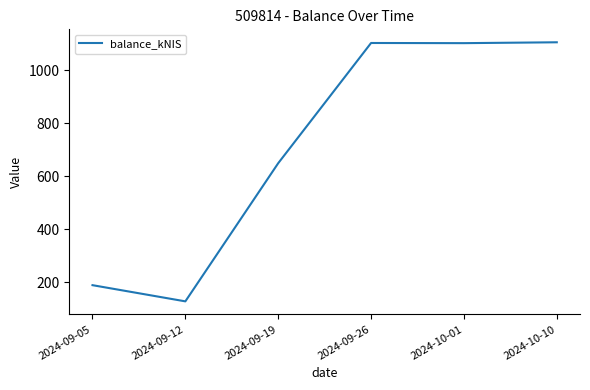

Between 2024-09-12 and 2024-09-05, which is larger?

2024-09-05